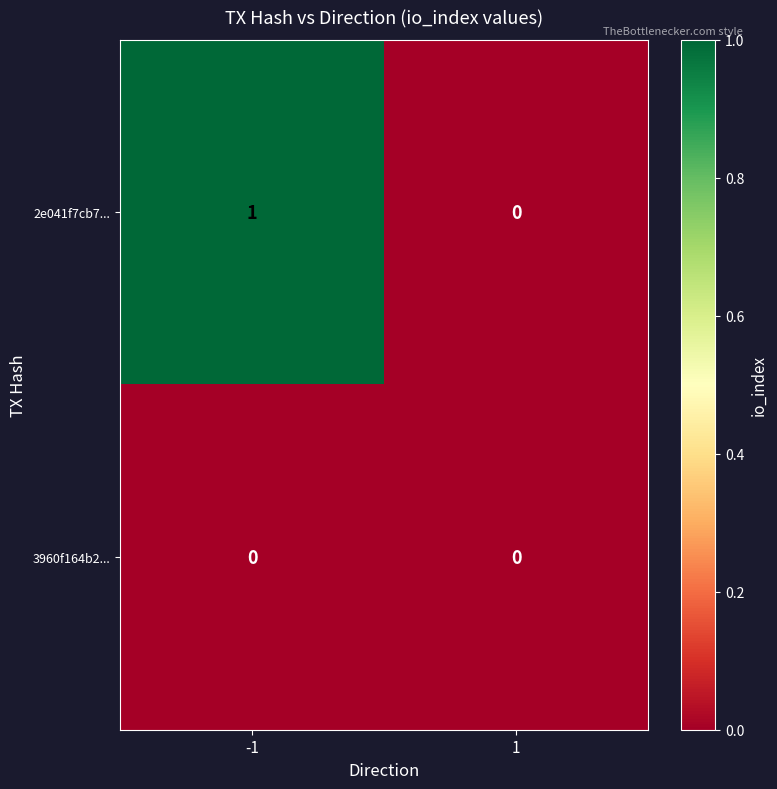

Is the value of 2e041f7cb7... at -1 greater than the value of 3960f164b2... at 1?

Yes